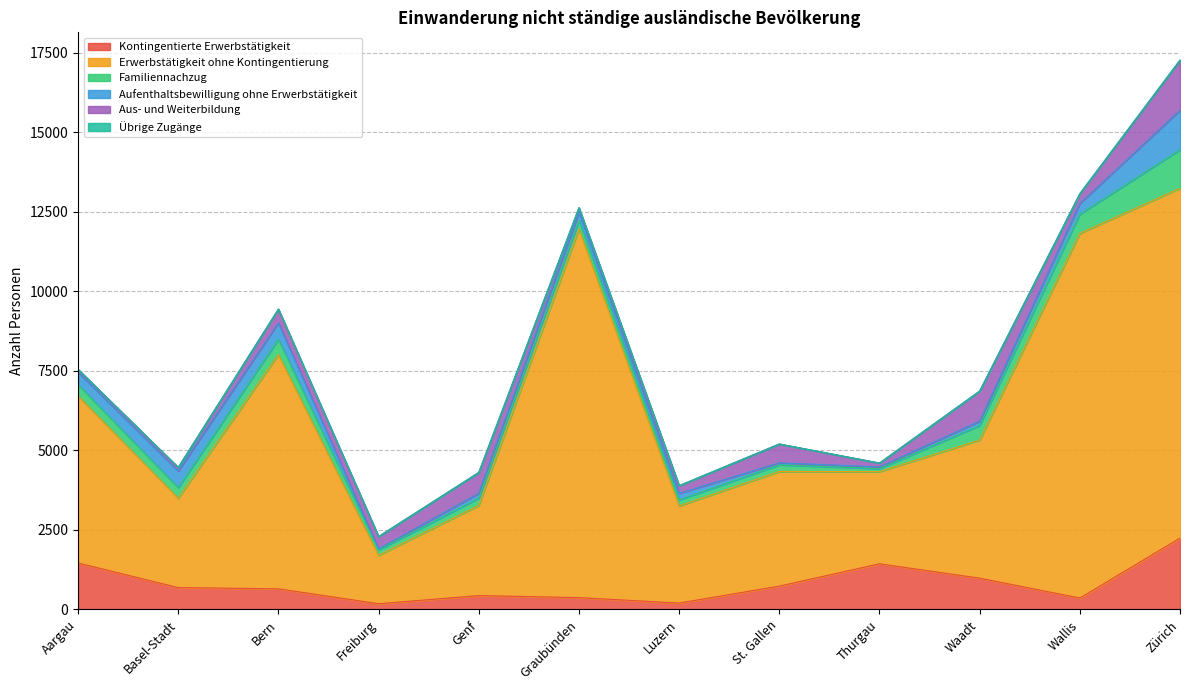

What is the sum of the Übrige Zugänge values at St. Gallen and Basel-Stadt?

5